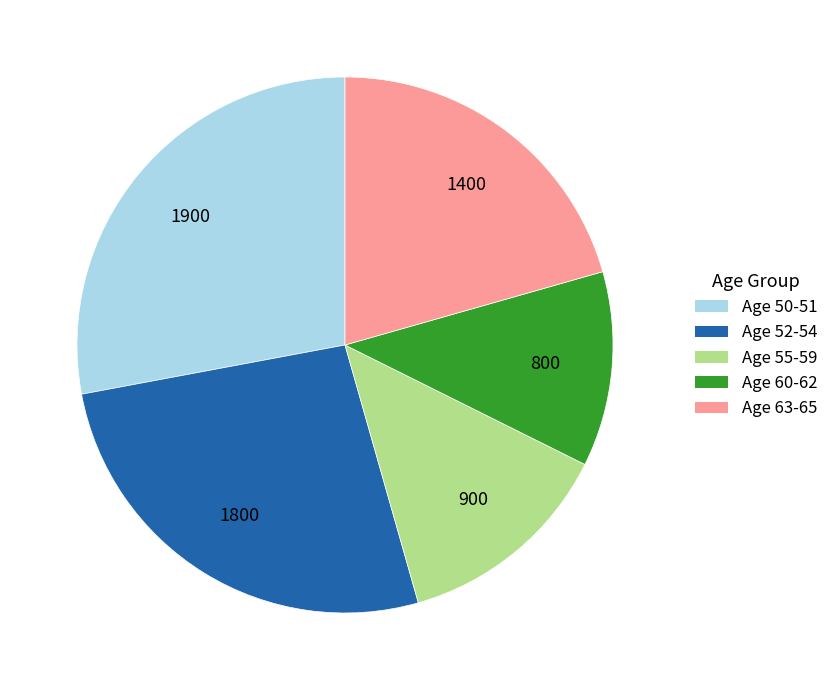

Is the sum of Age 52-54 and Age 60-62 greater than half?

No